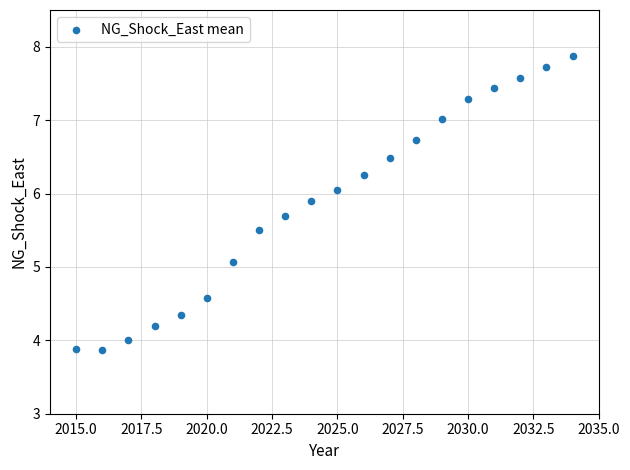

What is the range of X values (max minus min)?

19.0